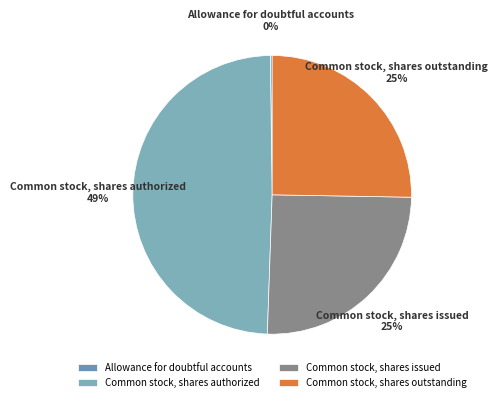

To the nearest percent, what is the difference between the largest and smallest slice percentages?

49%